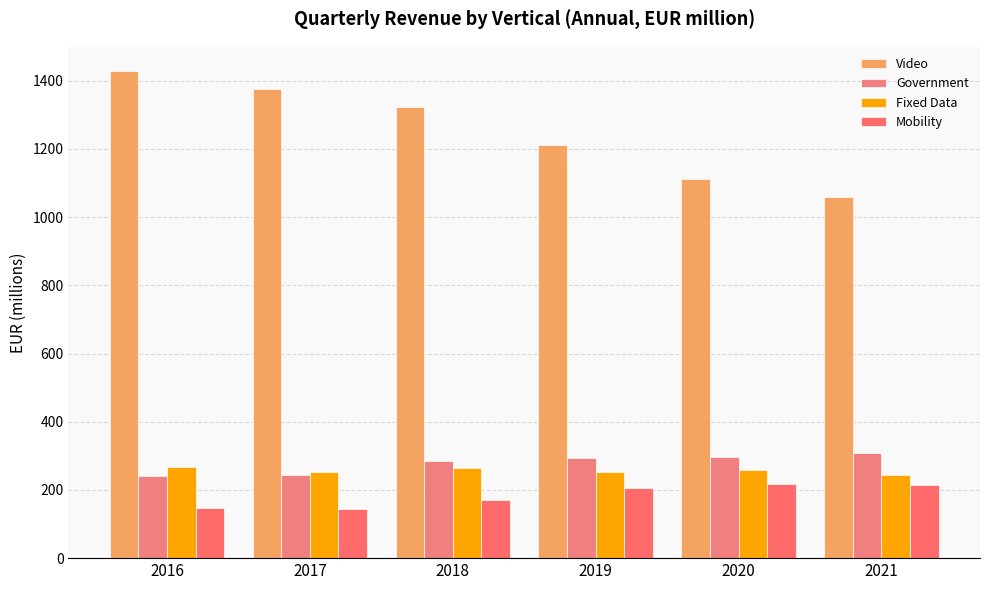

Reading left to right, what are all the values shown in this chart?

Video: 2016=1428.1	2017=1376.3	2018=1324.1	2019=1211.9	2020=1111.5	2021=1060.1
Government: 2016=241.2	2017=244.9	2018=284.5	2019=292.7	2020=295.9	2021=308.6
Fixed Data: 2016=268.2	2017=251.6	2018=264.0	2019=253.7	2020=257.3	2021=245.1
Mobility: 2016=146.1	2017=143.5	2018=171.7	2019=205.9	2020=217.0	2021=213.1